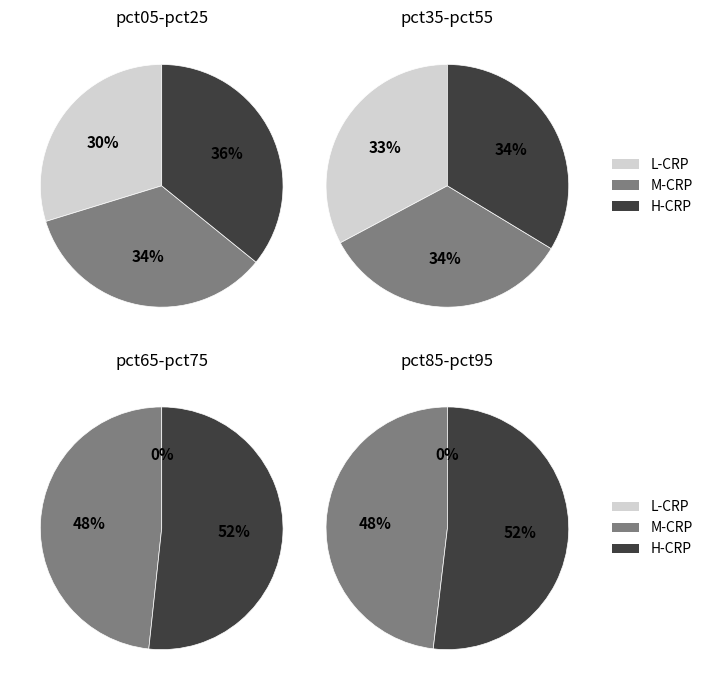

To the nearest percent, what is the difference between the pct65 and pct95 slice percentages?

2%